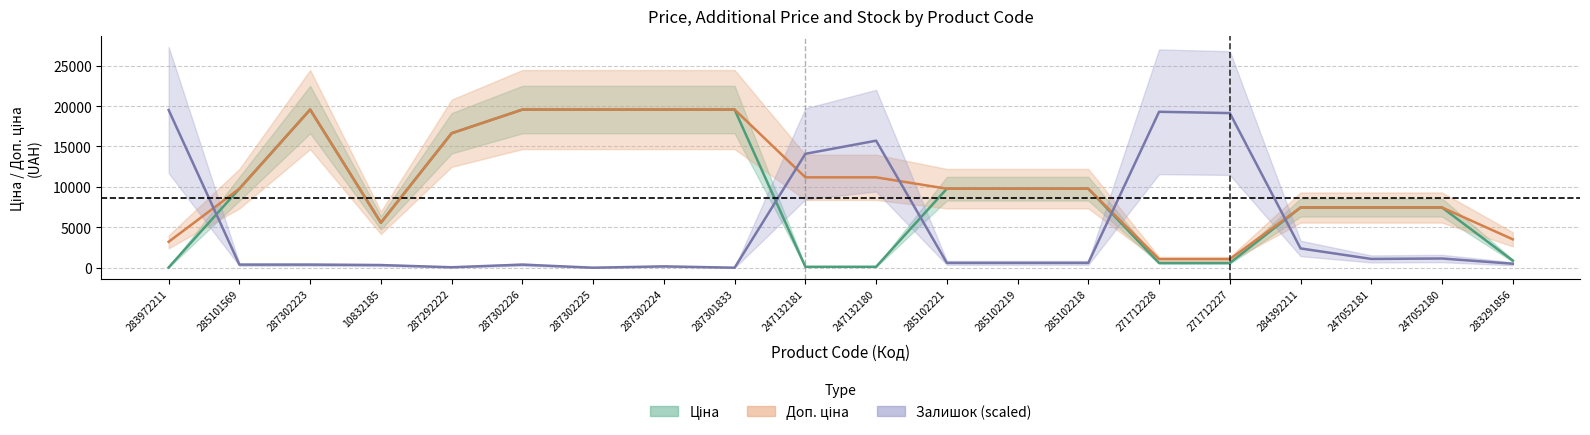

True or false: Ціна and Доп. ціна intersect in this chart.

False